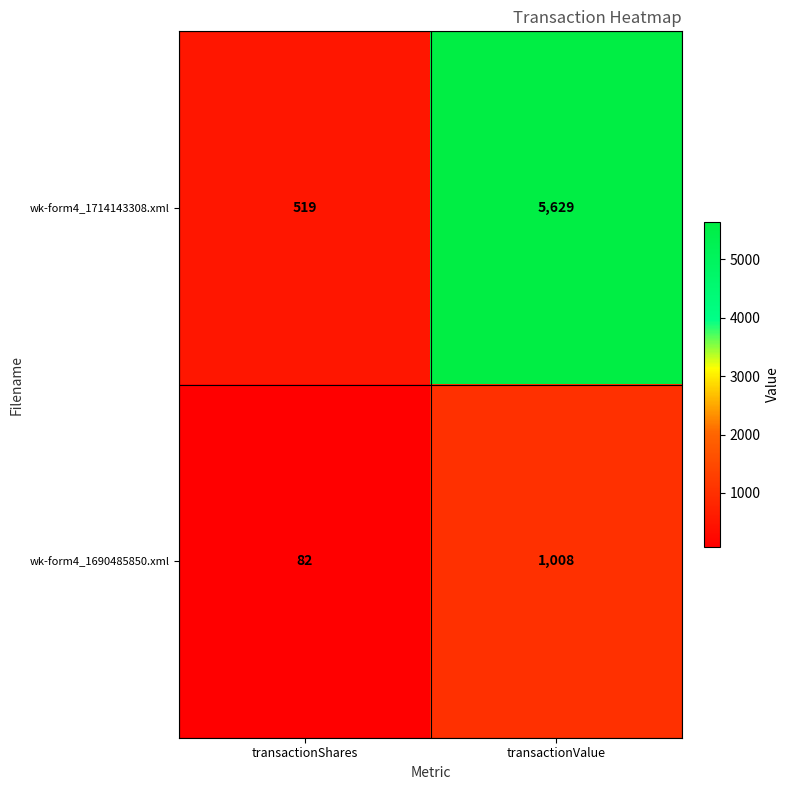

The value of wk-form4_1714143308.xml at transactionShares is 519. True or false?

True